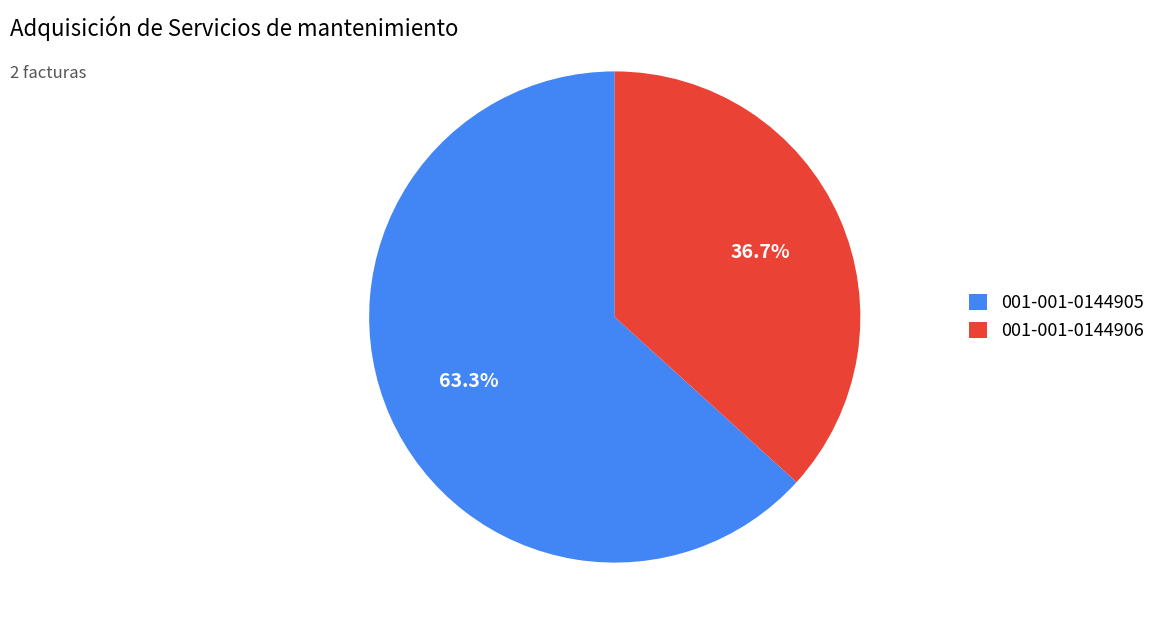

To the nearest percent, what is the combined percentage of 001-001-0144906 and 001-001-0144905?

100%